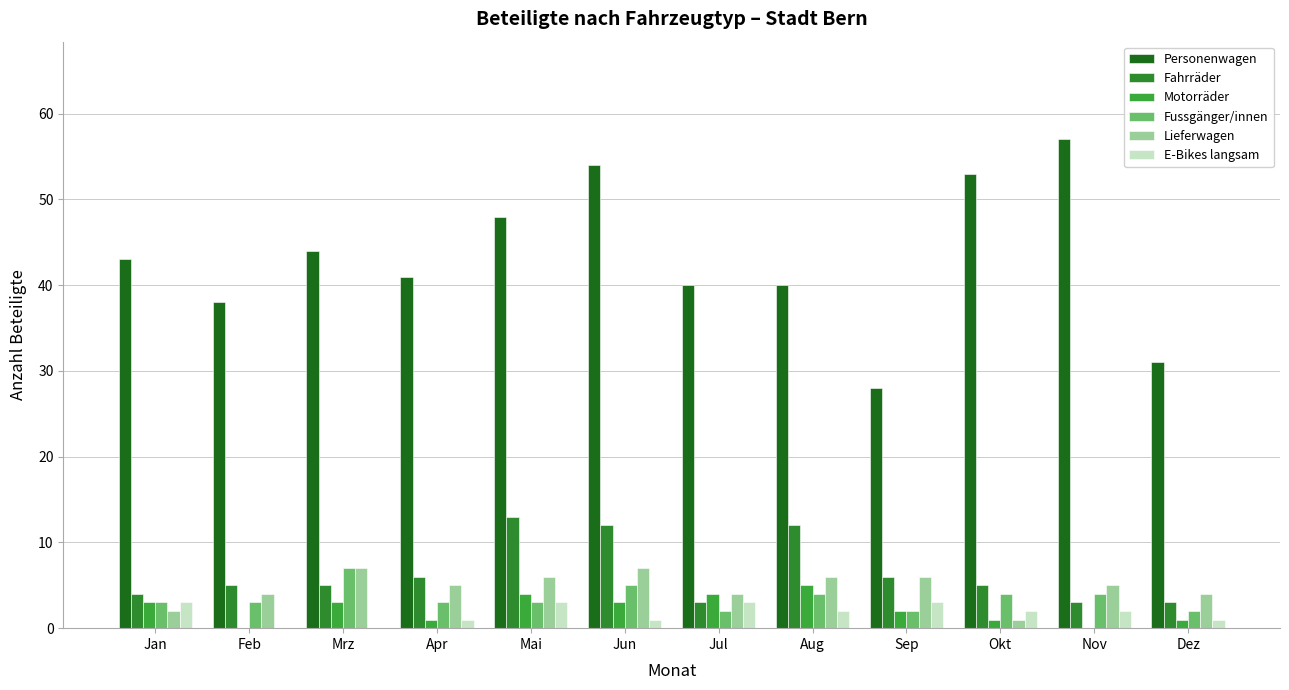

At which category is the sum across all series the highest?

Jun